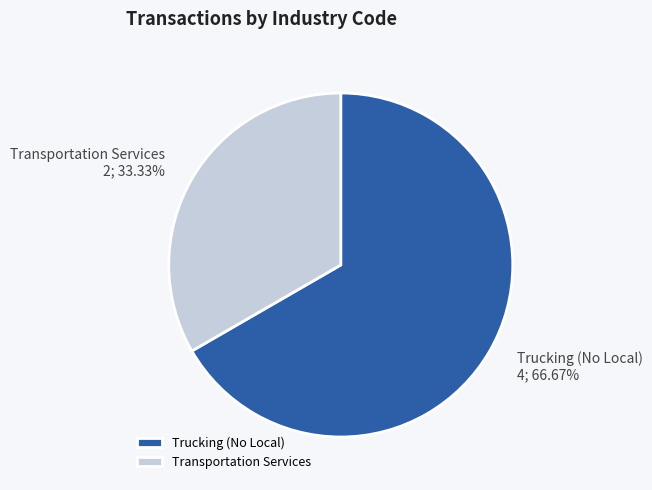

Combined, do Transportation Services and Trucking (No Local) account for over 50%?

Yes